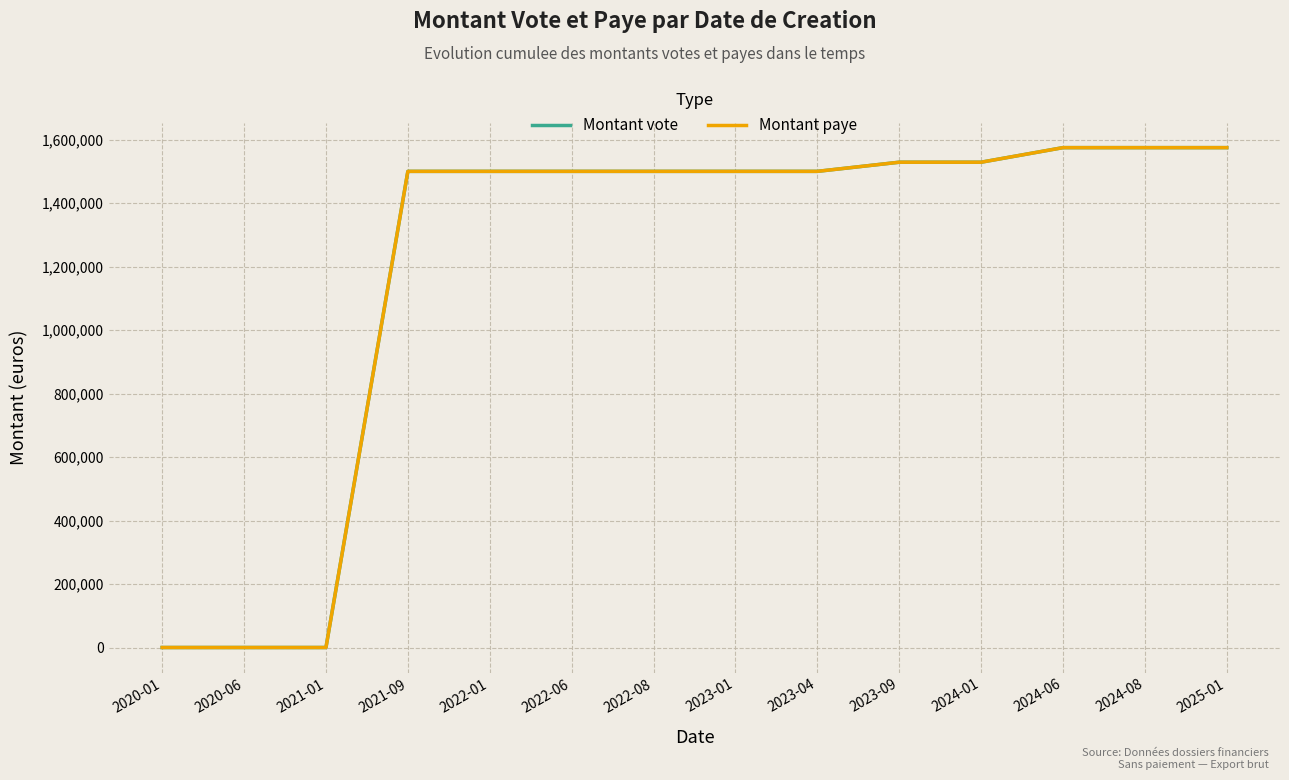

The value of Montant paye at 2020-01 is 787389.4. True or false?

False